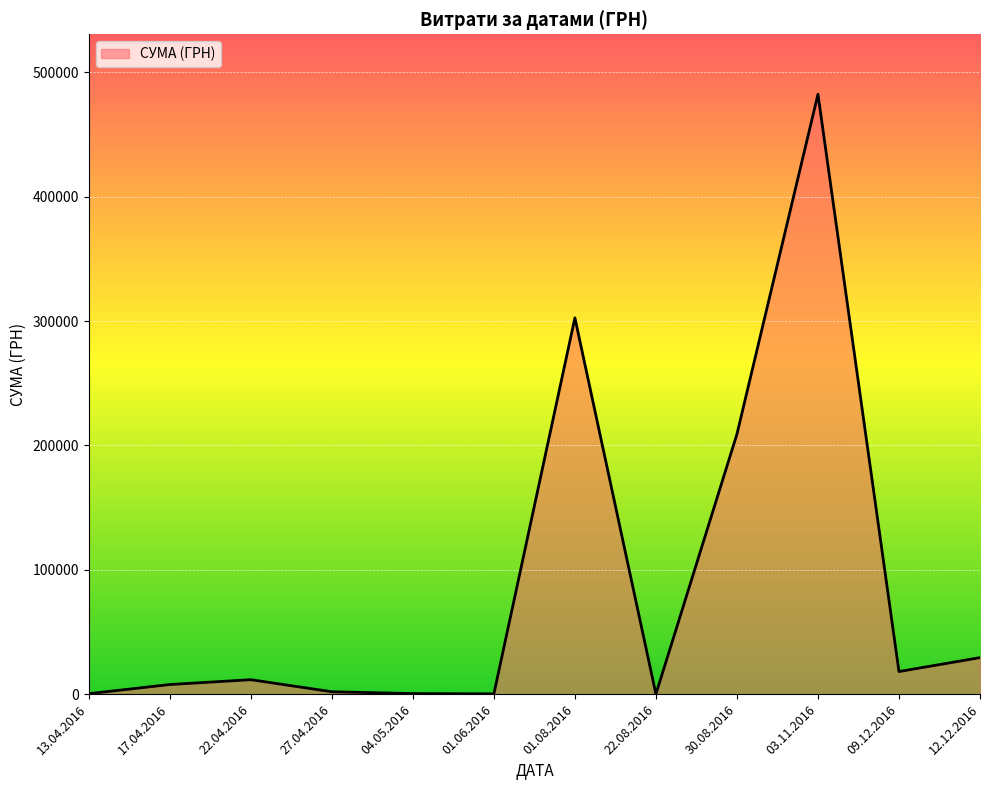

Which label corresponds to the largest value in the chart?

03.11.2016